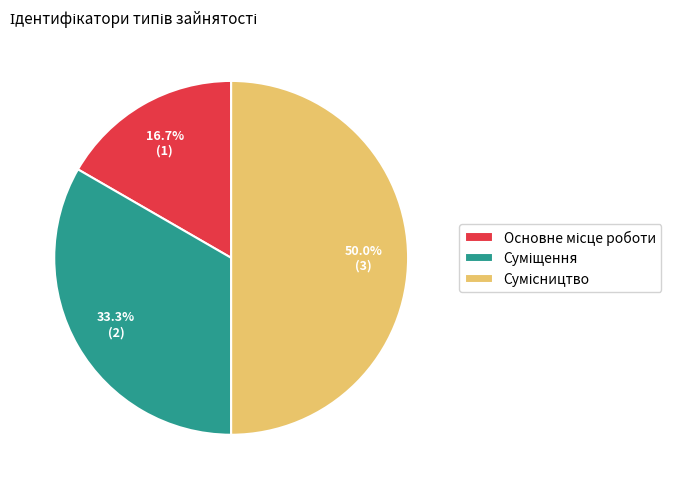

How many slices are in this pie chart?

3